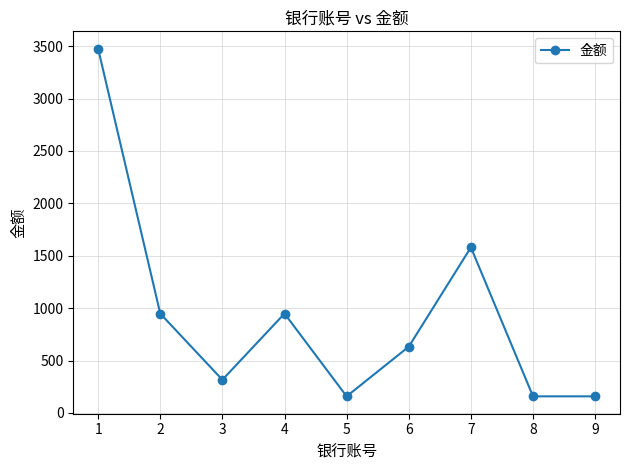

True or false: the data has more than 1 interior local peaks.

True